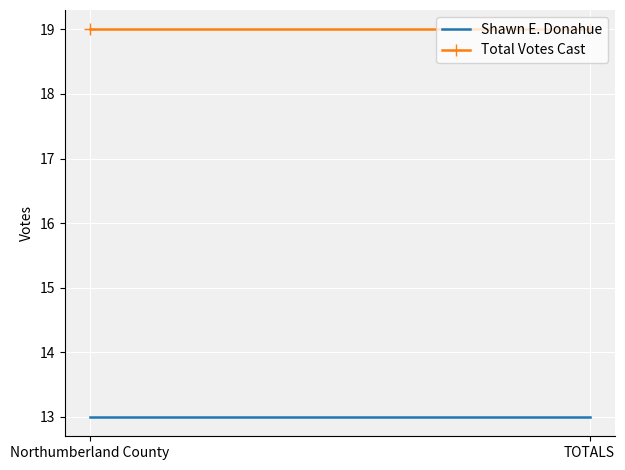

The Total Votes Cast series shows 19 at TOTALS. True or false?

True